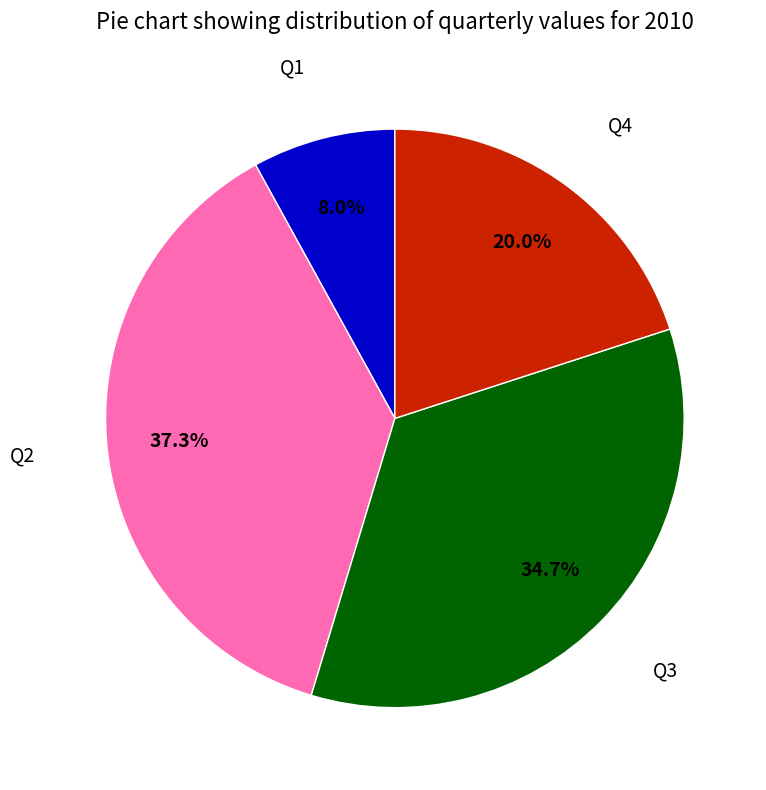

Approximately how many times larger is the value at Q3 compared to Q4?

1.7